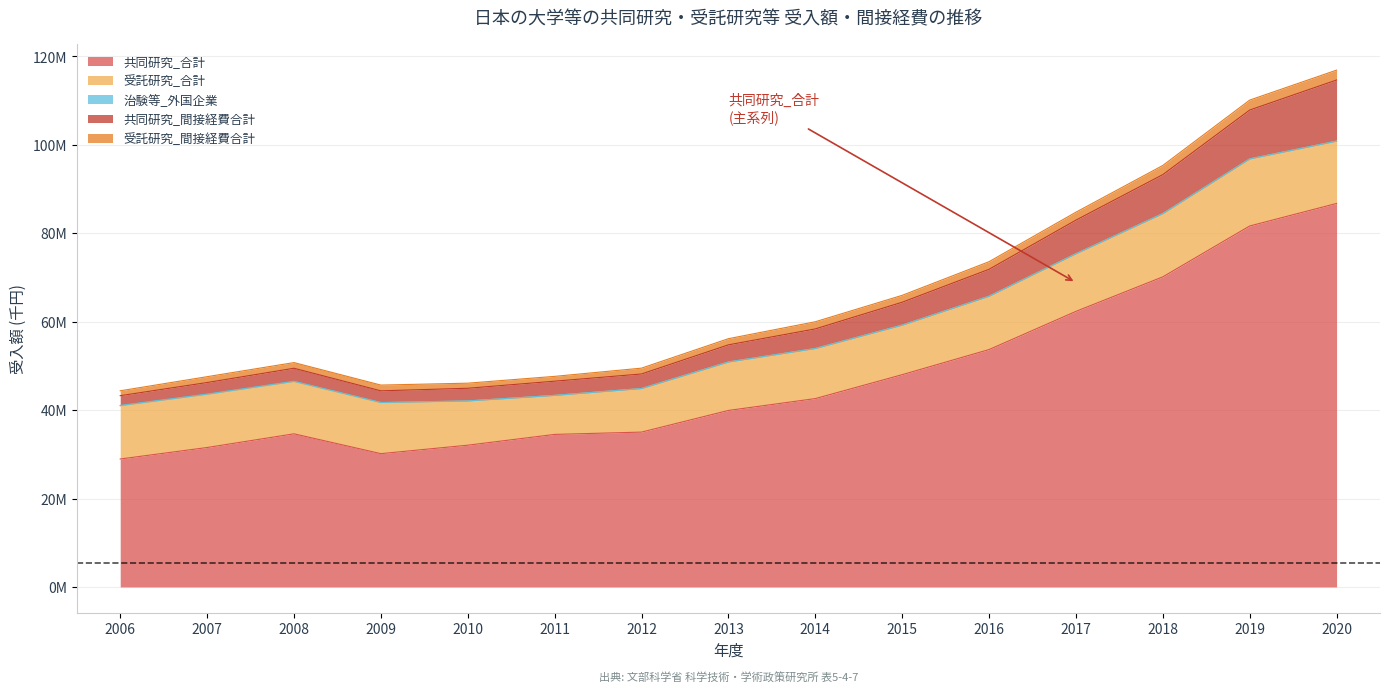

What is the greatest value displayed?

86755639.6